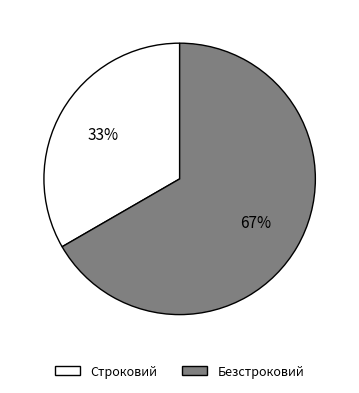

What is the ratio of the value at Безстроковий to the value at Строковий?

2.0